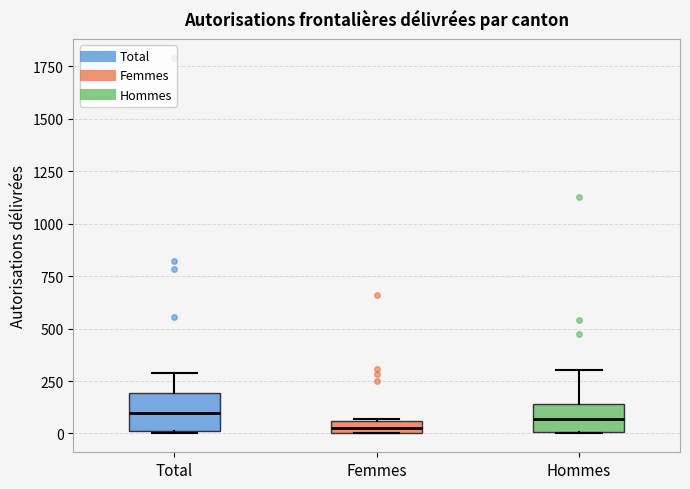

Where does the upper whisker of the box for Total end on the y-axis? The values are not printed on the chart, so give them approximately, as read against the axis.

300